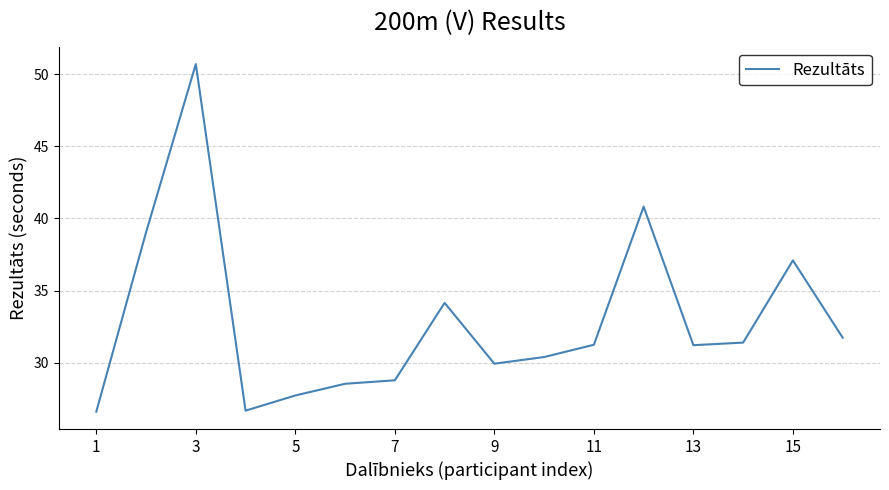

How many interior local peaks (higher than both neighbors) does the data have?

4